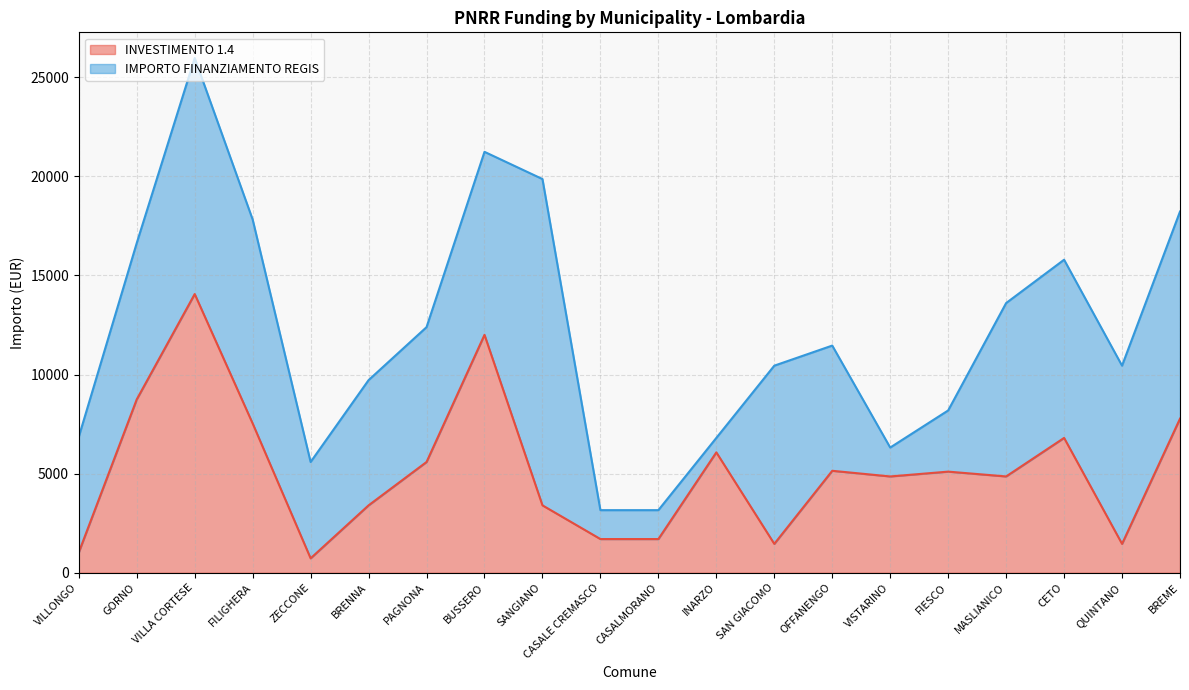

What value does the data have at GORNO, to the nearest 50?

8750